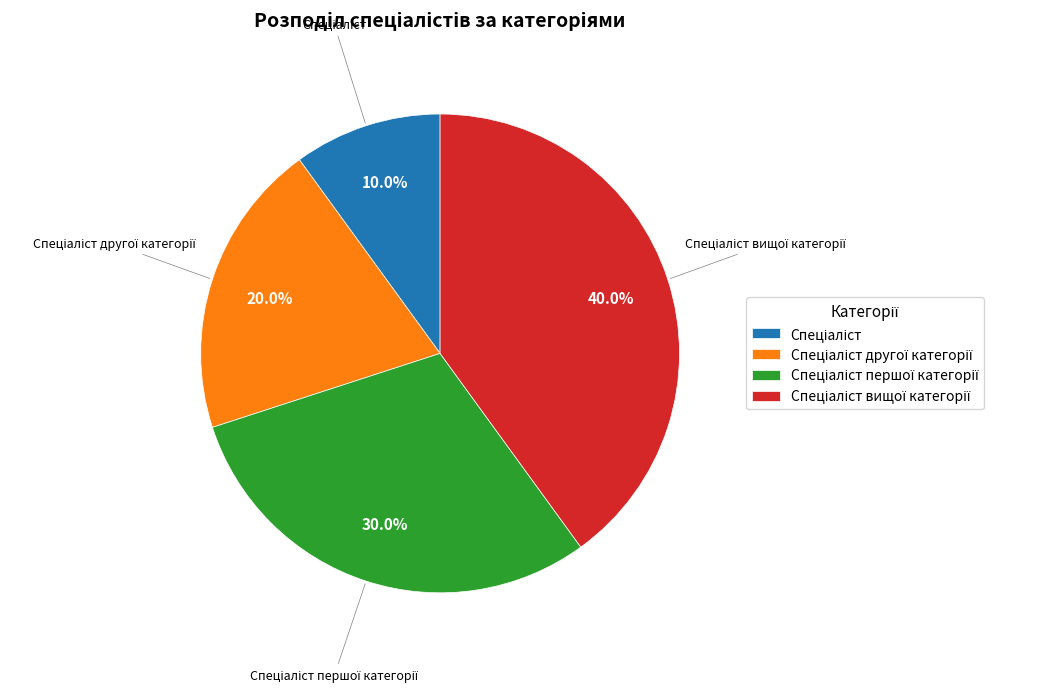

Is there any slice that represents more than half of the pie?

No